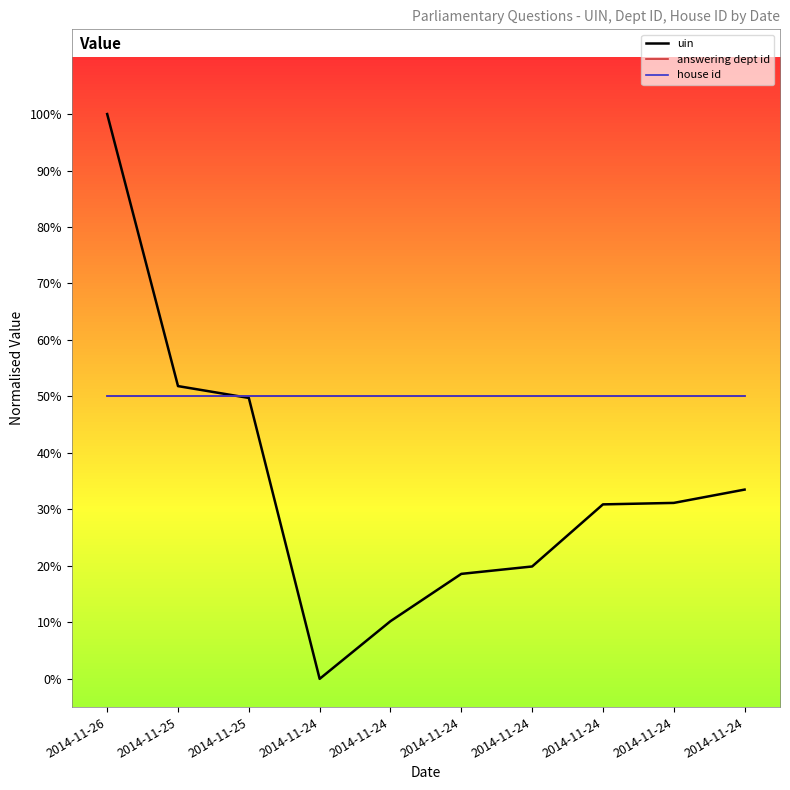

Does the chart have visible grid lines?

No